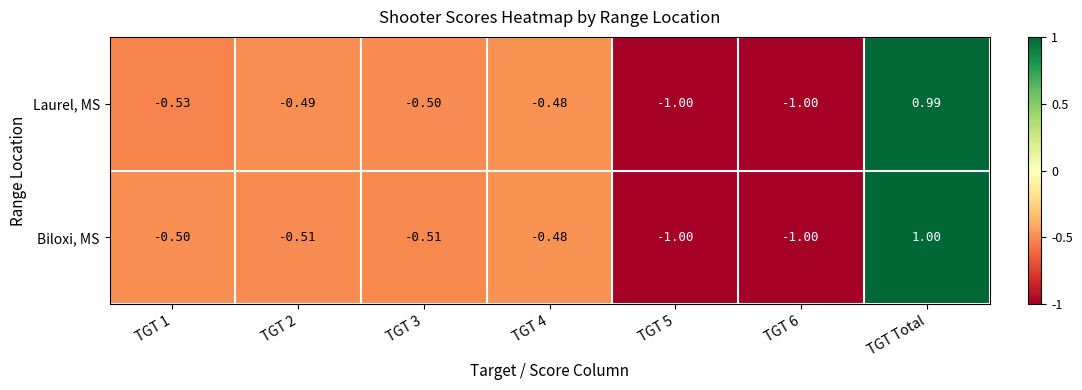

At which category is the sum across all series the highest?

TGT Total